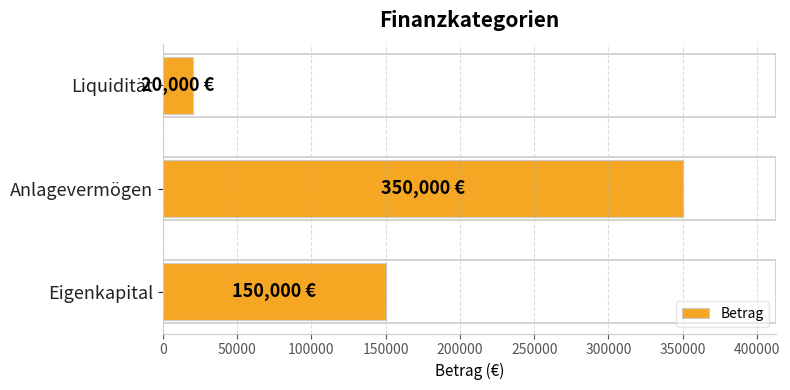

Reading top to bottom, extract all data points from this chart.

20000	350000	150000